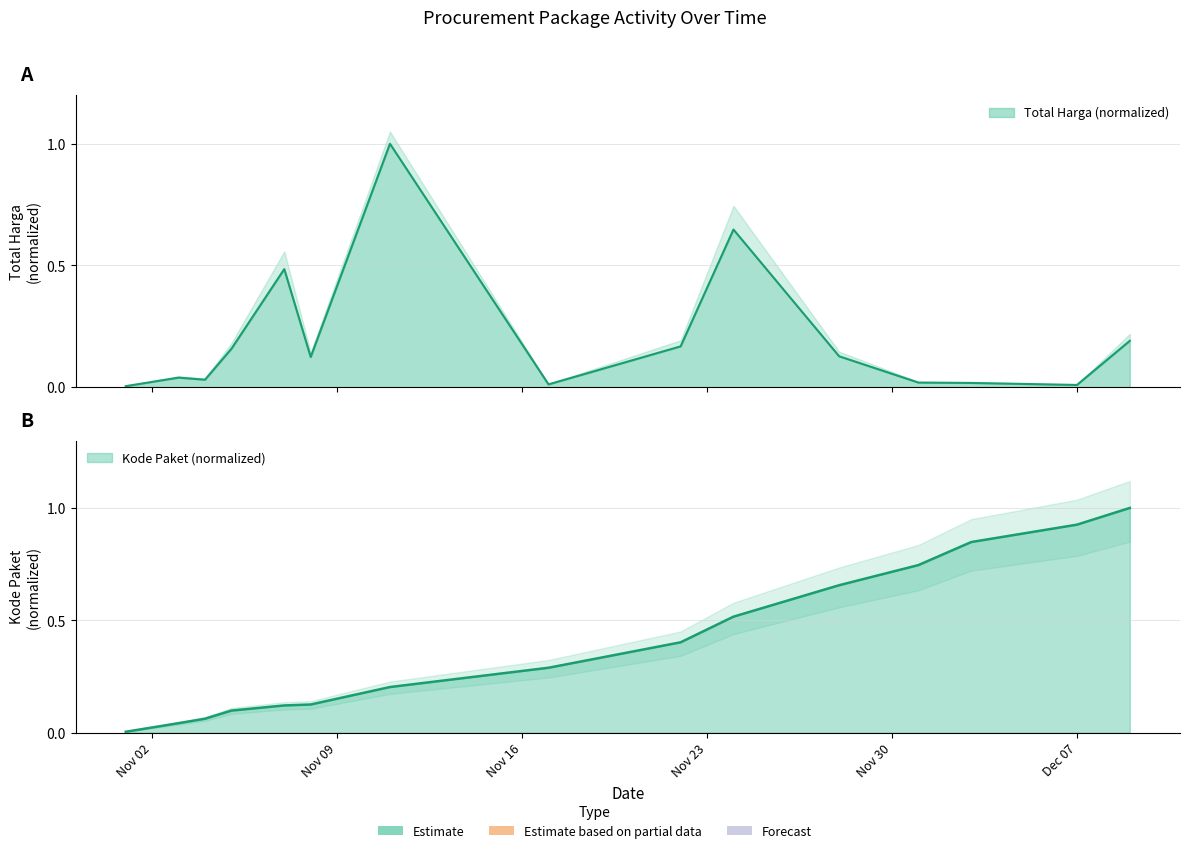

Is the value of Kode Paket (avg) at Nov 09 greater than the value of Total Harga (M) at 8?

No